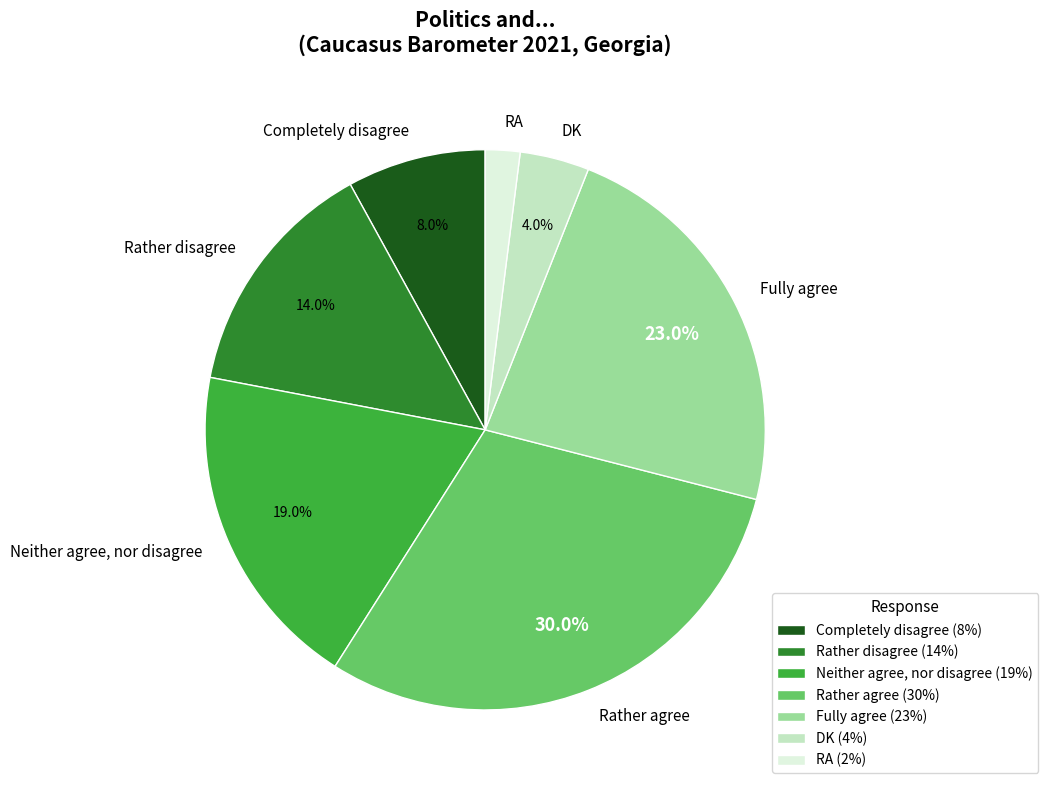

How many slices are in this pie chart?

7